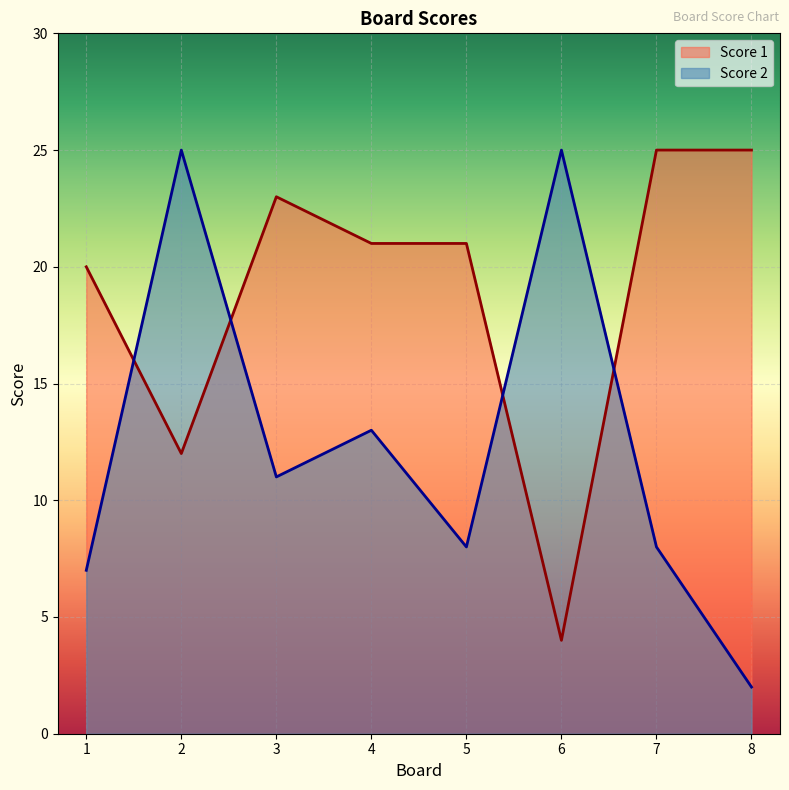

How many interior local peaks does the Score 2 series have?

3